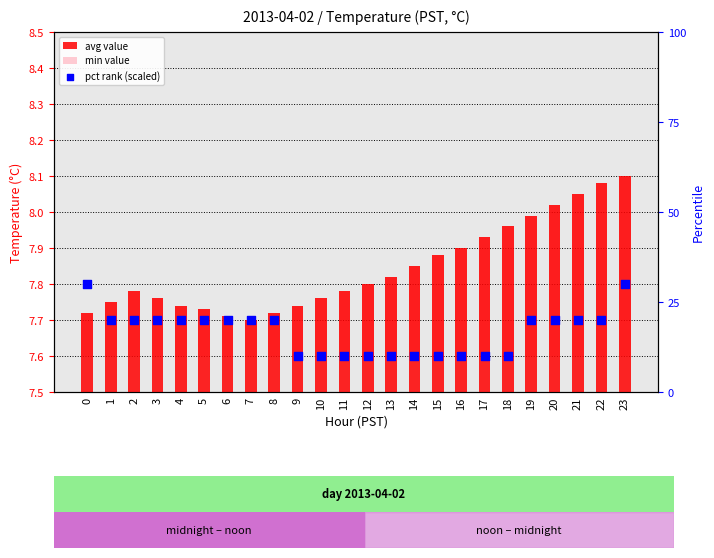

At which category is the sum across all series the highest?

23